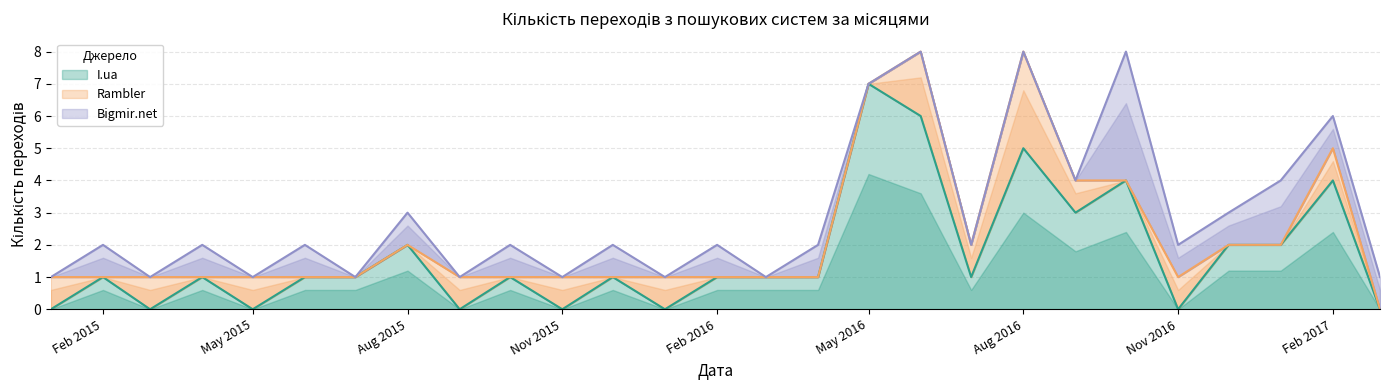

What are all the series names shown in the legend?

I.ua, Rambler, Bigmir.net